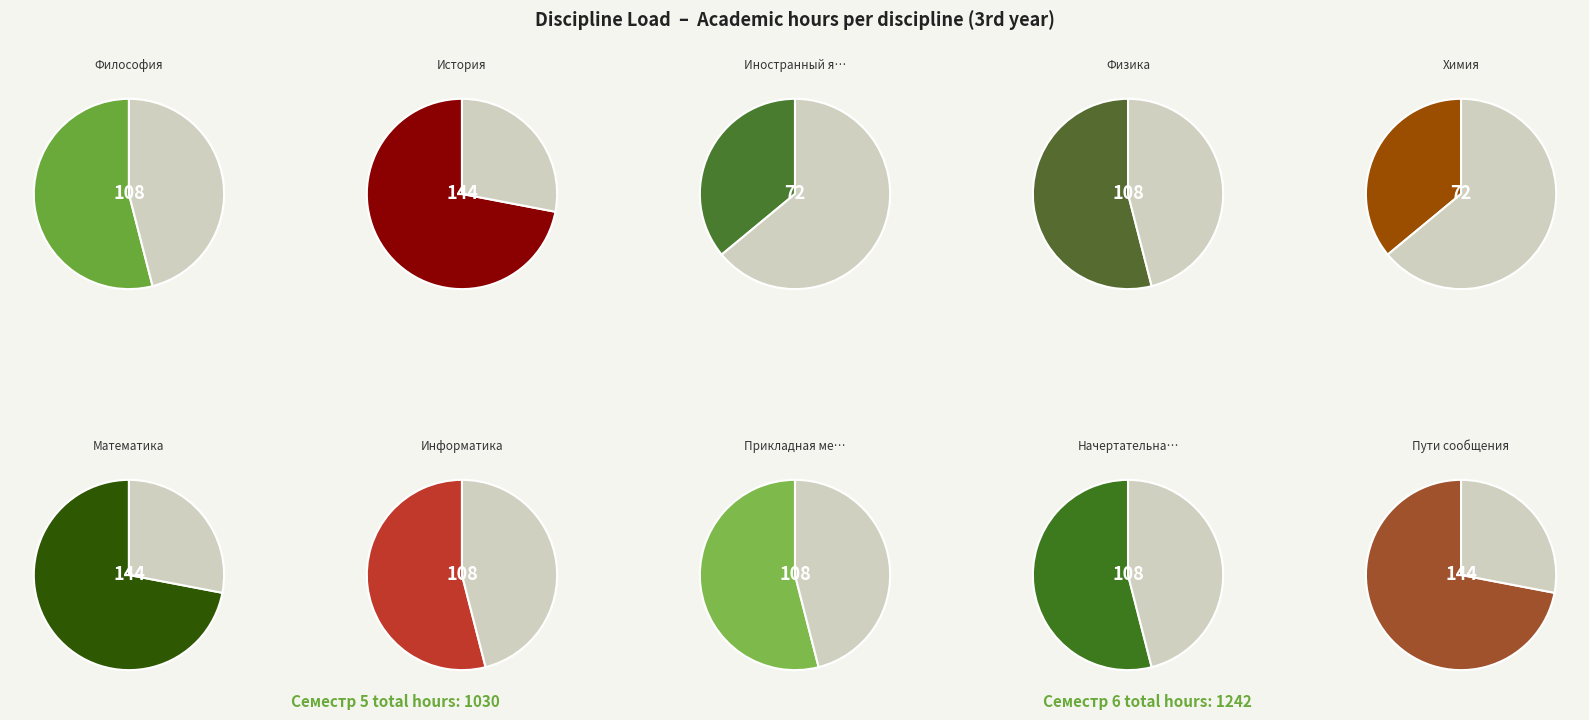

What is the change in value from Физика to Пути сообщения?

+36